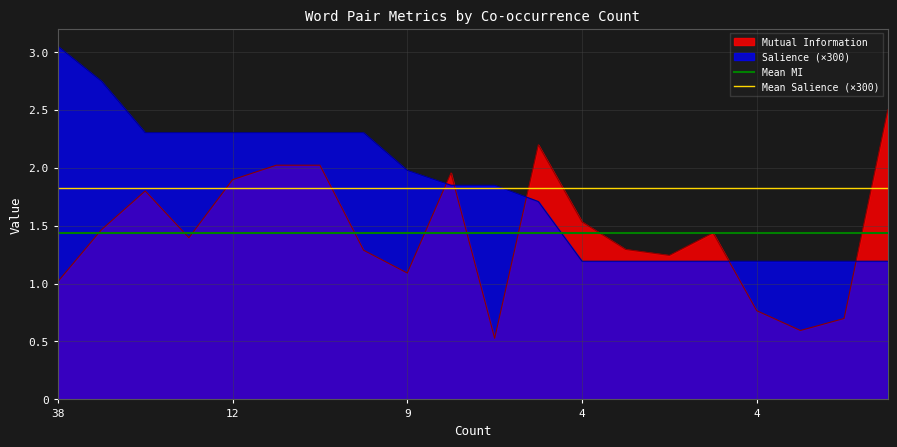

What is the lowest value of the Mean Salience (×300) series?

1.8